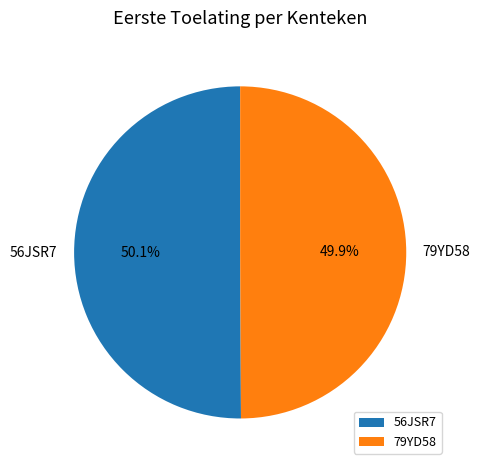

To the nearest percent, what is the average slice percentage?

50%